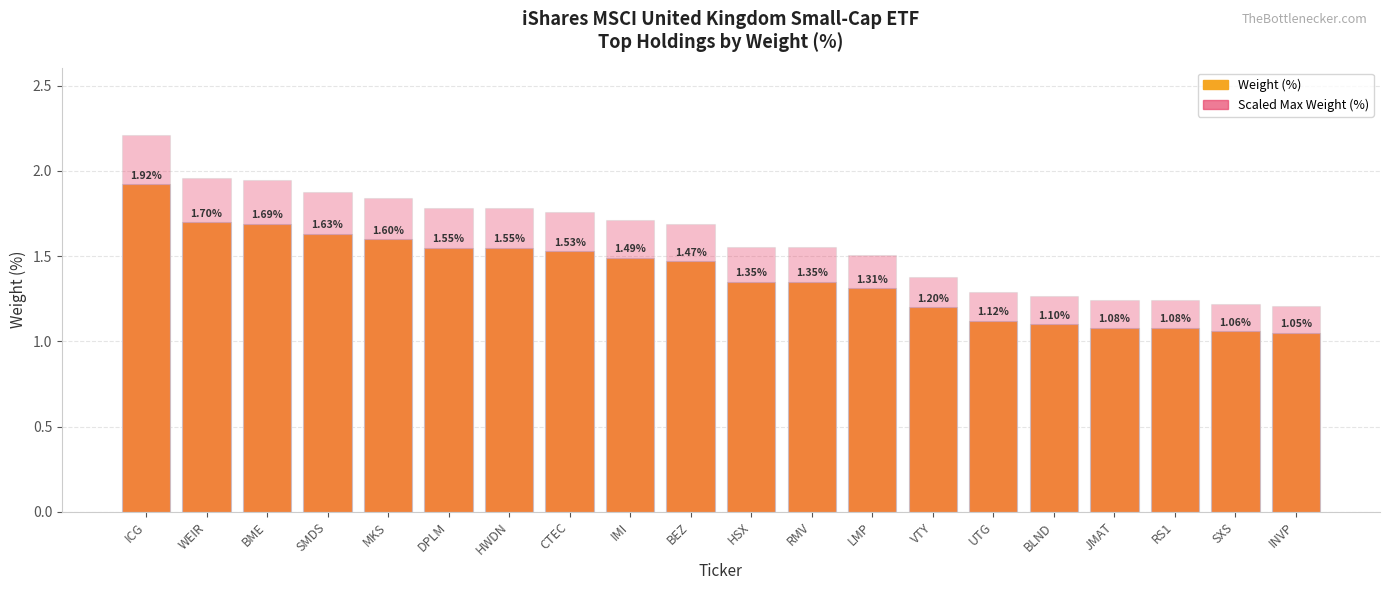

What is the maximum value shown in the chart?

2.2